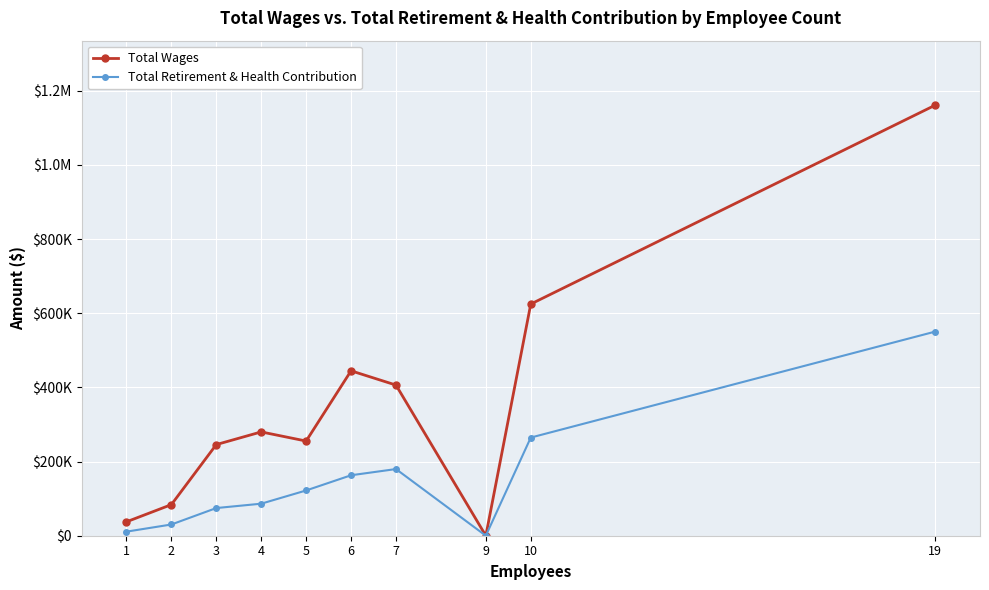

Does the chart display data point markers on the line(s)?

Yes